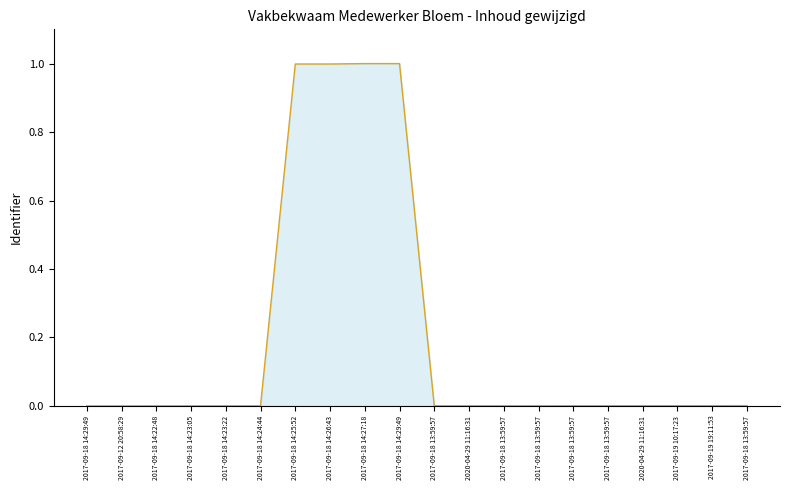

The chart shows a value of 0.0 at 2020-04-29 11:16:31. True or false?

False